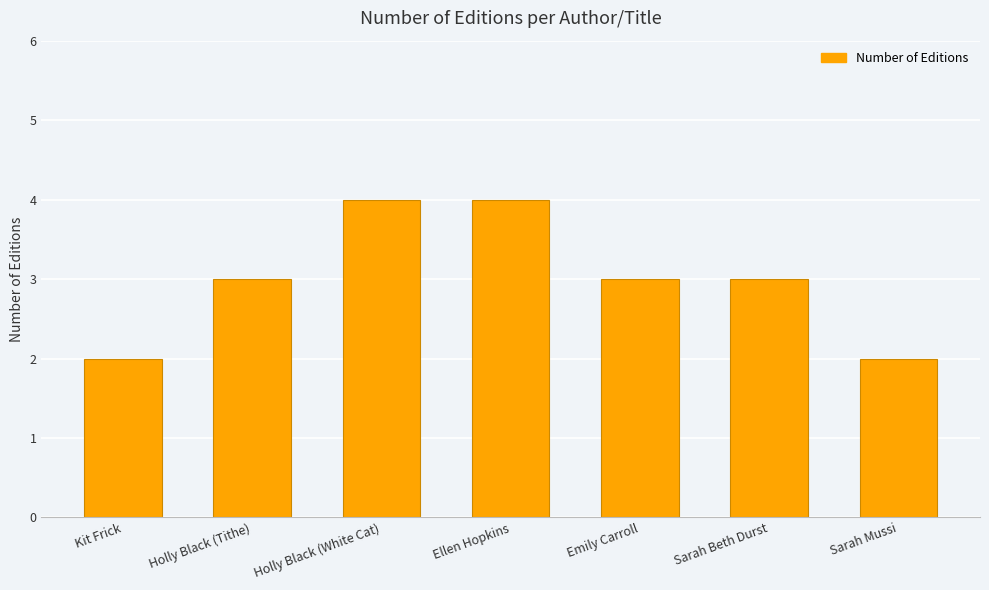

What is the label of the 4th bar from the right?

Ellen Hopkins